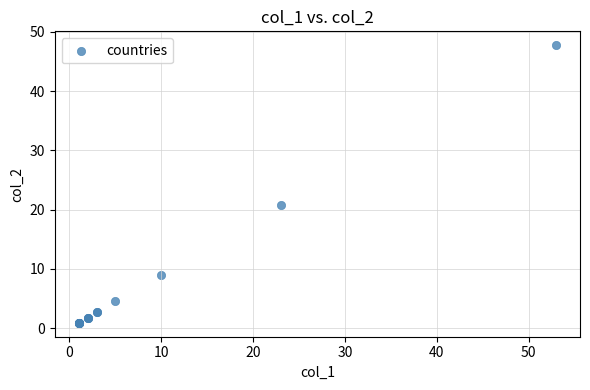

What Y value in the scatter plot is closest to 24?

20.7